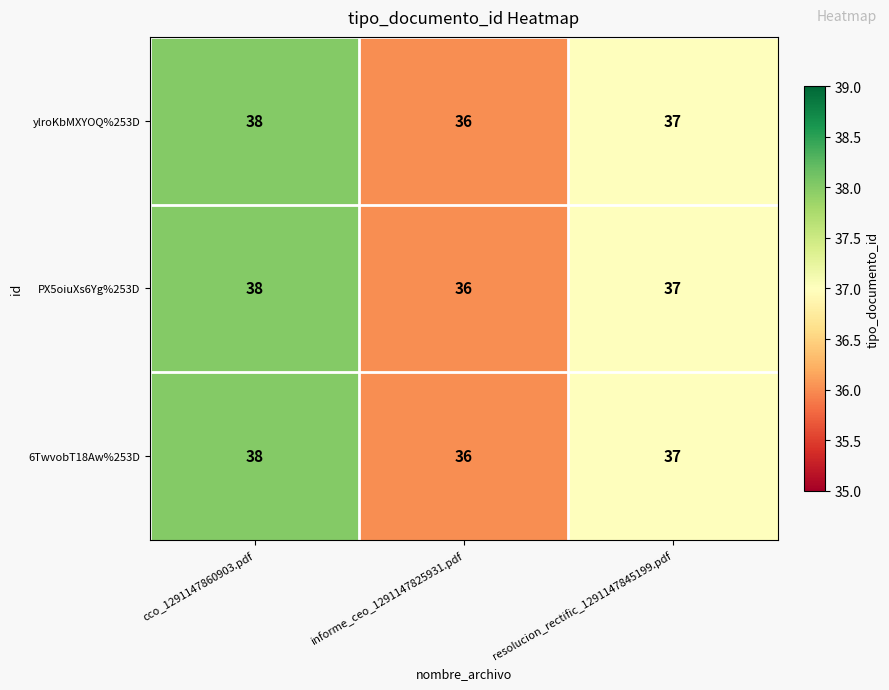

The value of 6TwvobT18Aw%253D at cco_1291147860903.pdf is 38. True or false?

True